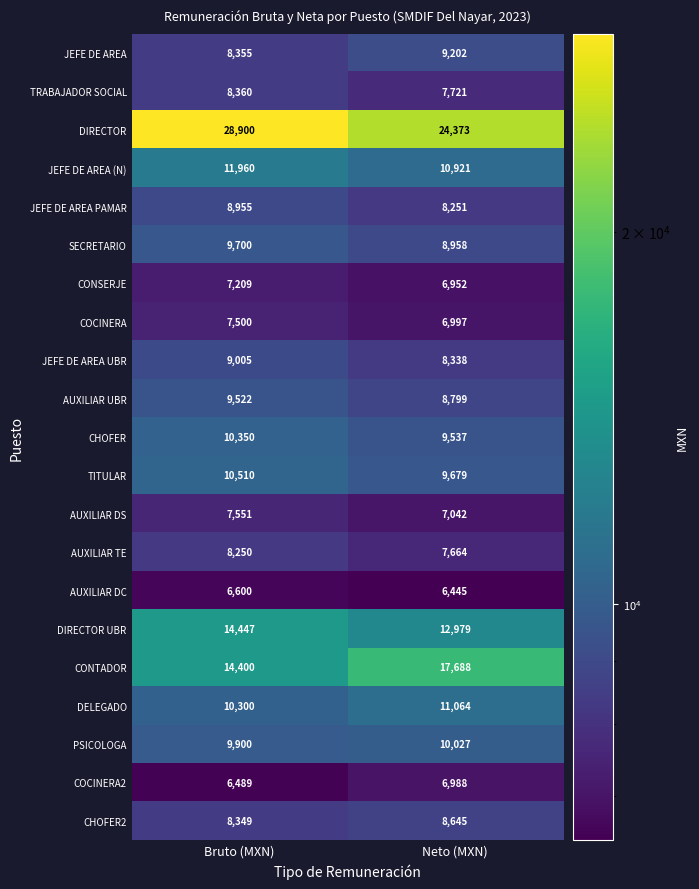

How many data points does each series have?

2